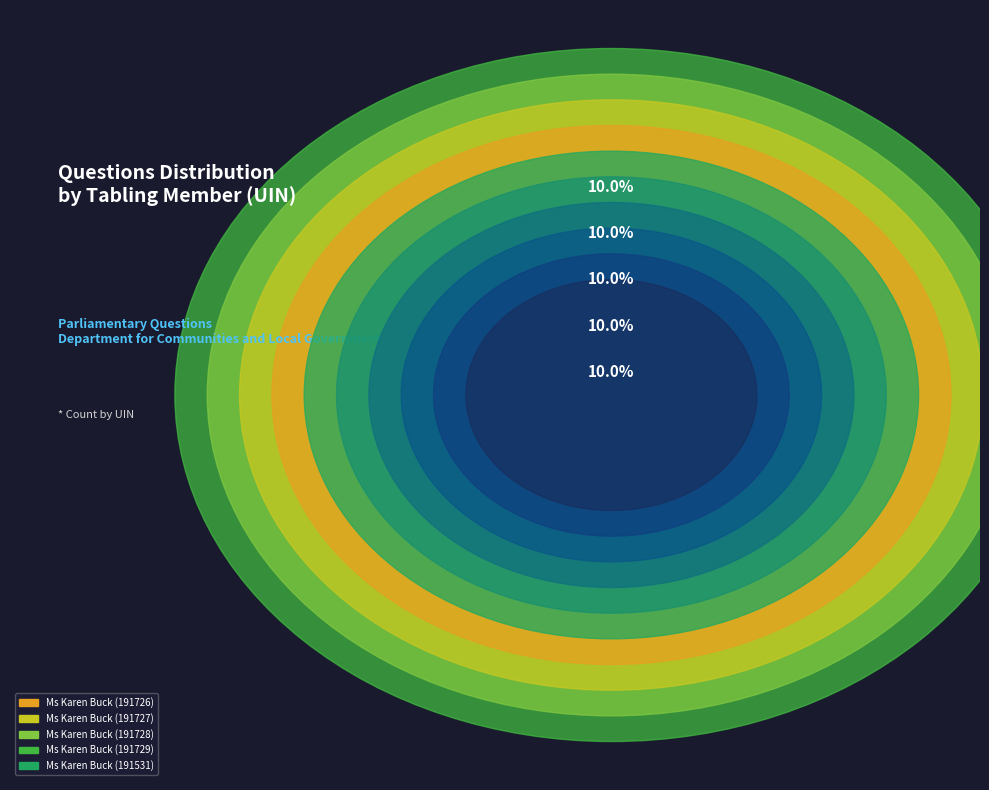

Between Ms Karen Buck (191729) and Ms Karen Buck (191726), which is larger?

Ms Karen Buck (191729)